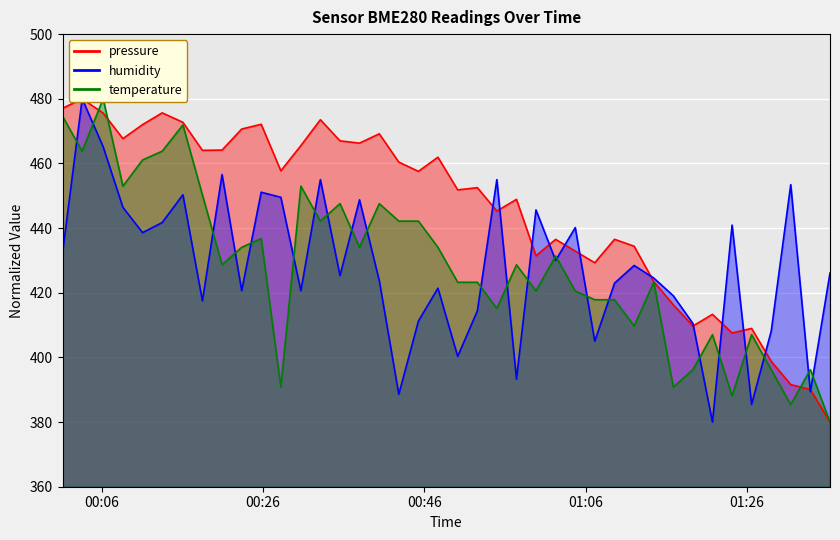

True or false: humidity has more than 1 interior local peaks.

True